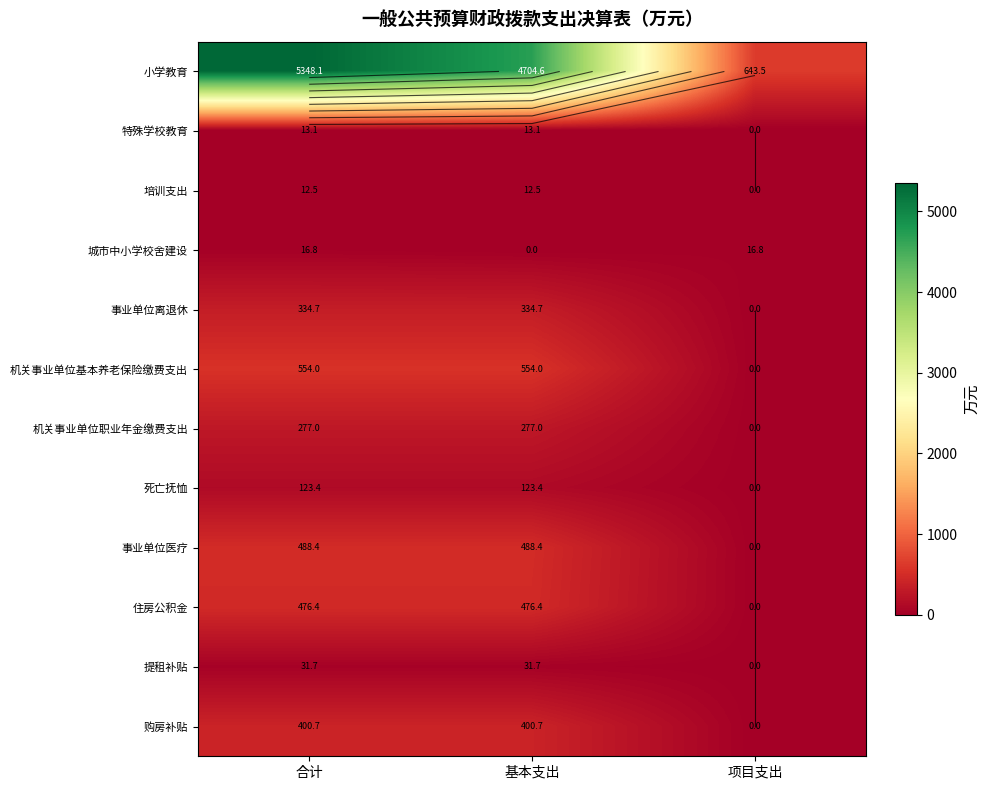

What is the average value of the 死亡抚恤 series?

82.3